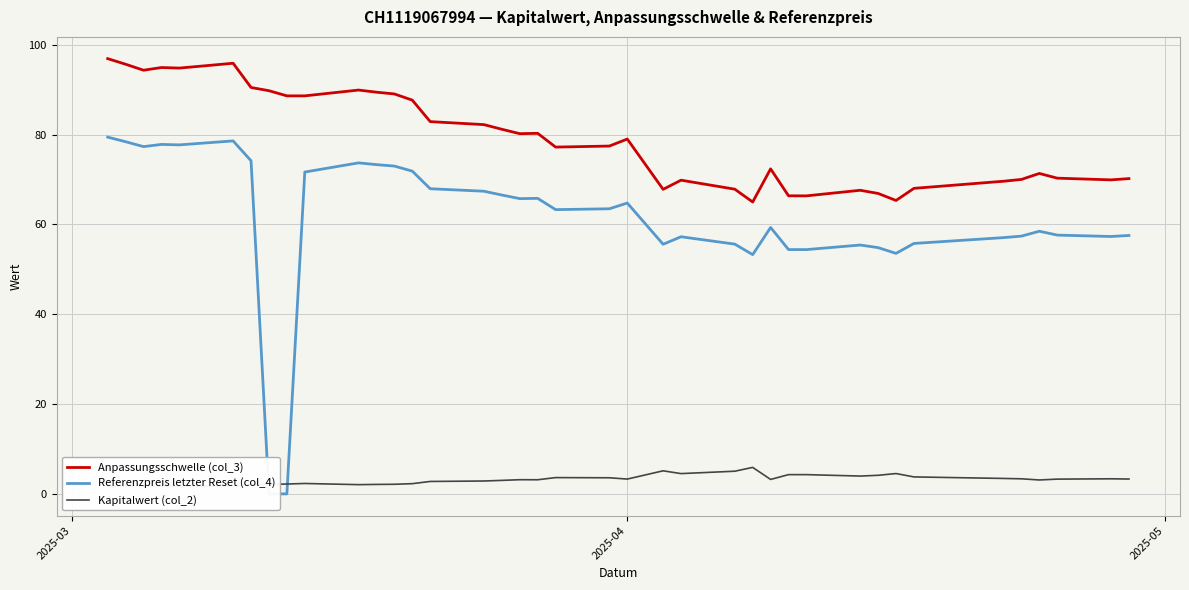

What is the maximum value for Anpassungsschwelle (col_3)?

96.9